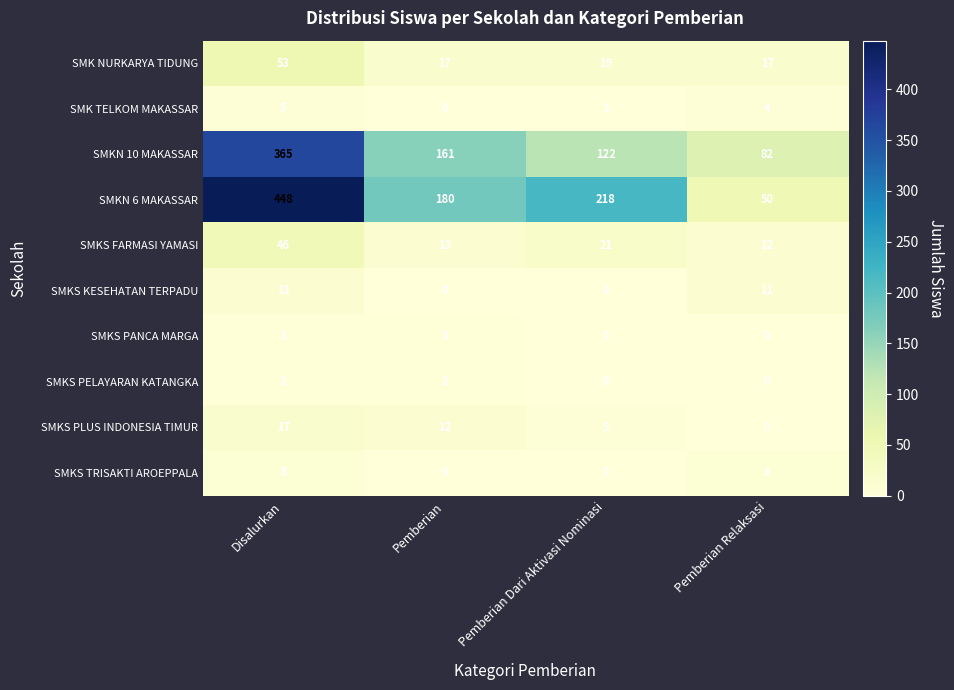

Is it true that SMKS FARMASI YAMASI equals 7 at Pemberian Dari Aktivasi Nominasi?

False